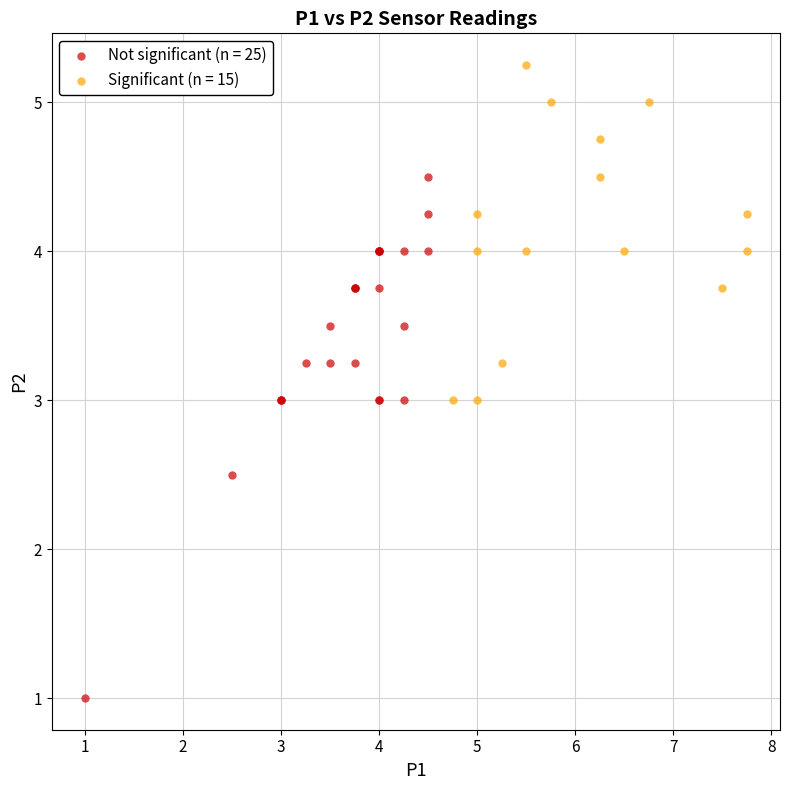

What are all the series names shown in the legend?

Not significant (n = 25), Significant (n = 15)